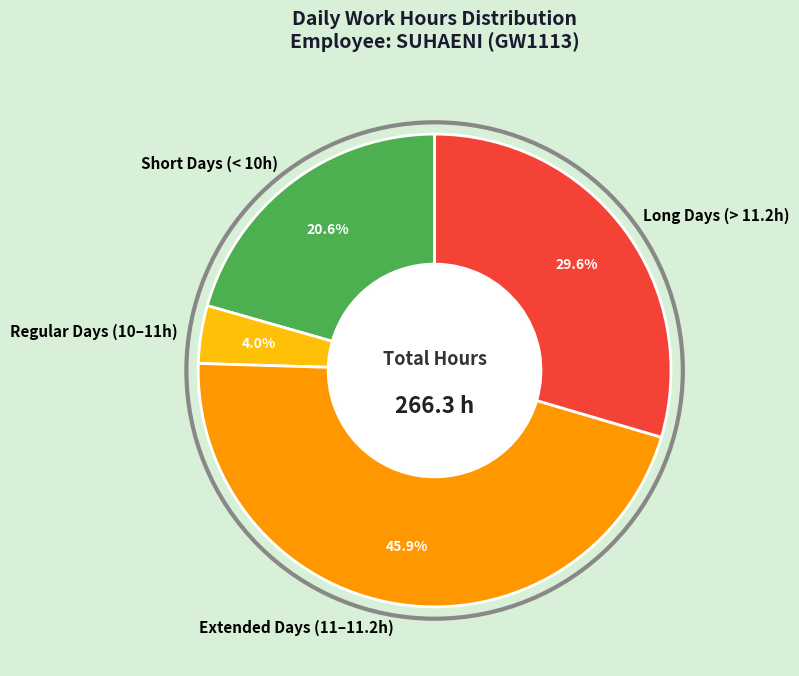

Which category has the smallest portion of the pie?

Regular Days (10–11h)